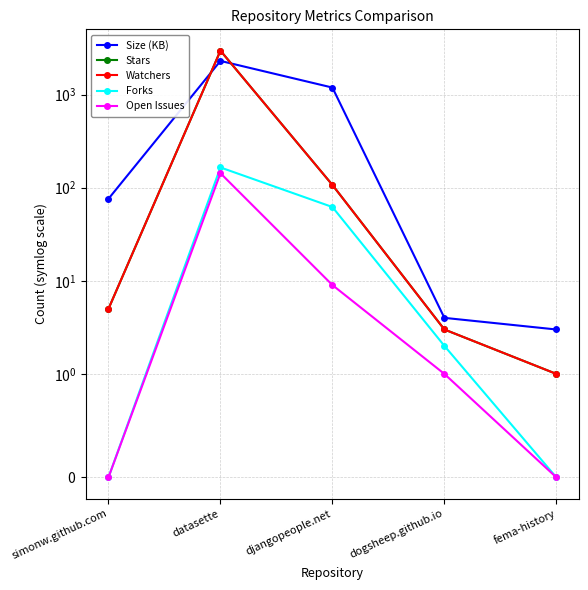

True or false: Watchers and Stars intersect in this chart.

False